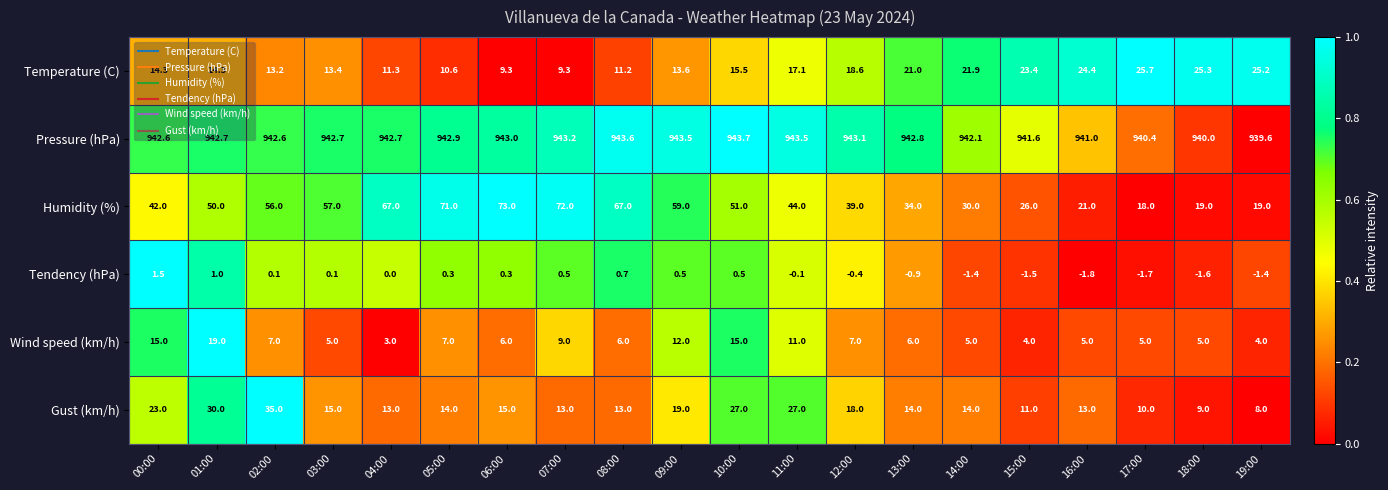

What is the greatest value displayed?

943.7